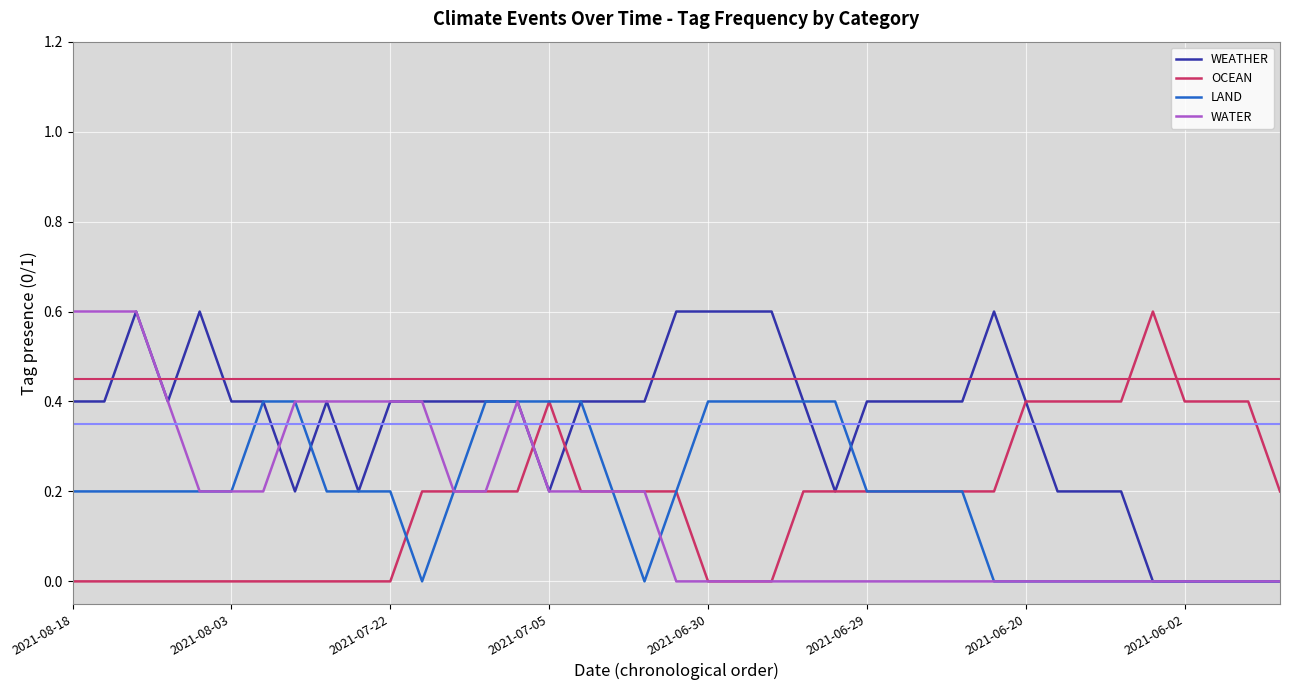

What is the highest value of the WATER series?

0.6